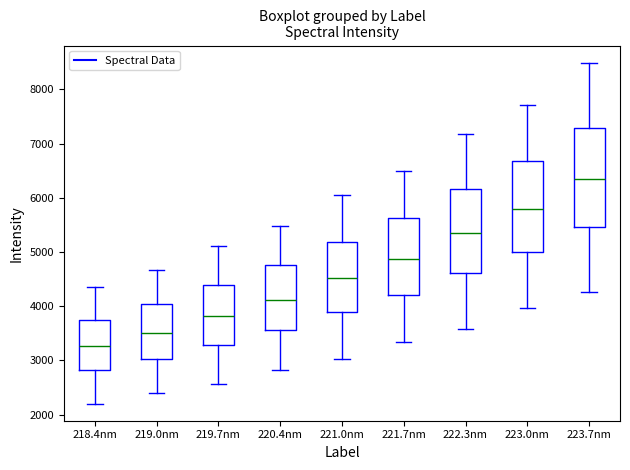

Where does the upper whisker of the box for 222.3nm end on the y-axis? The values are not printed on the chart, so give them approximately, as read against the axis.

7200